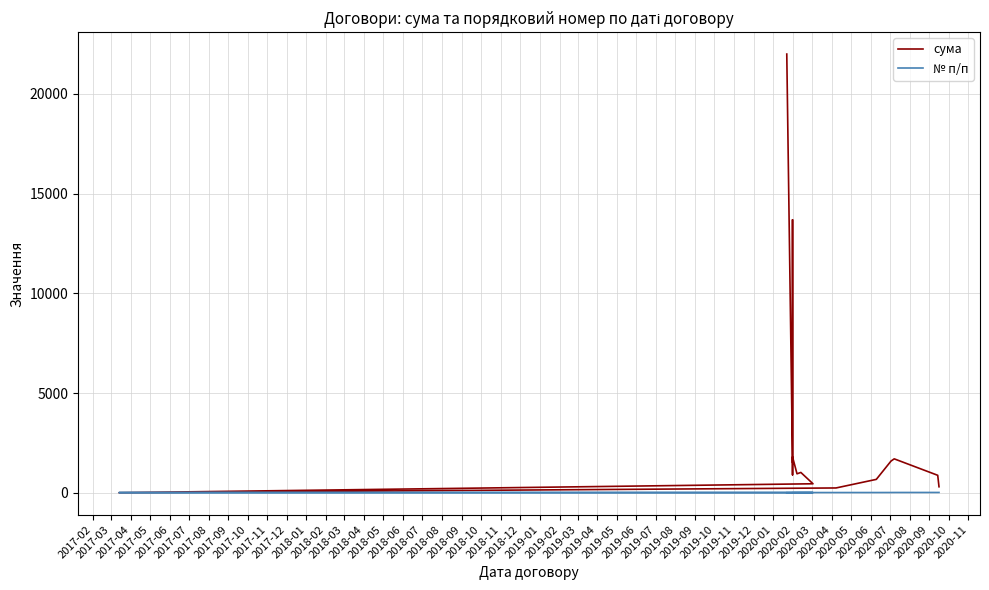

What is the smallest value displayed?

1.0